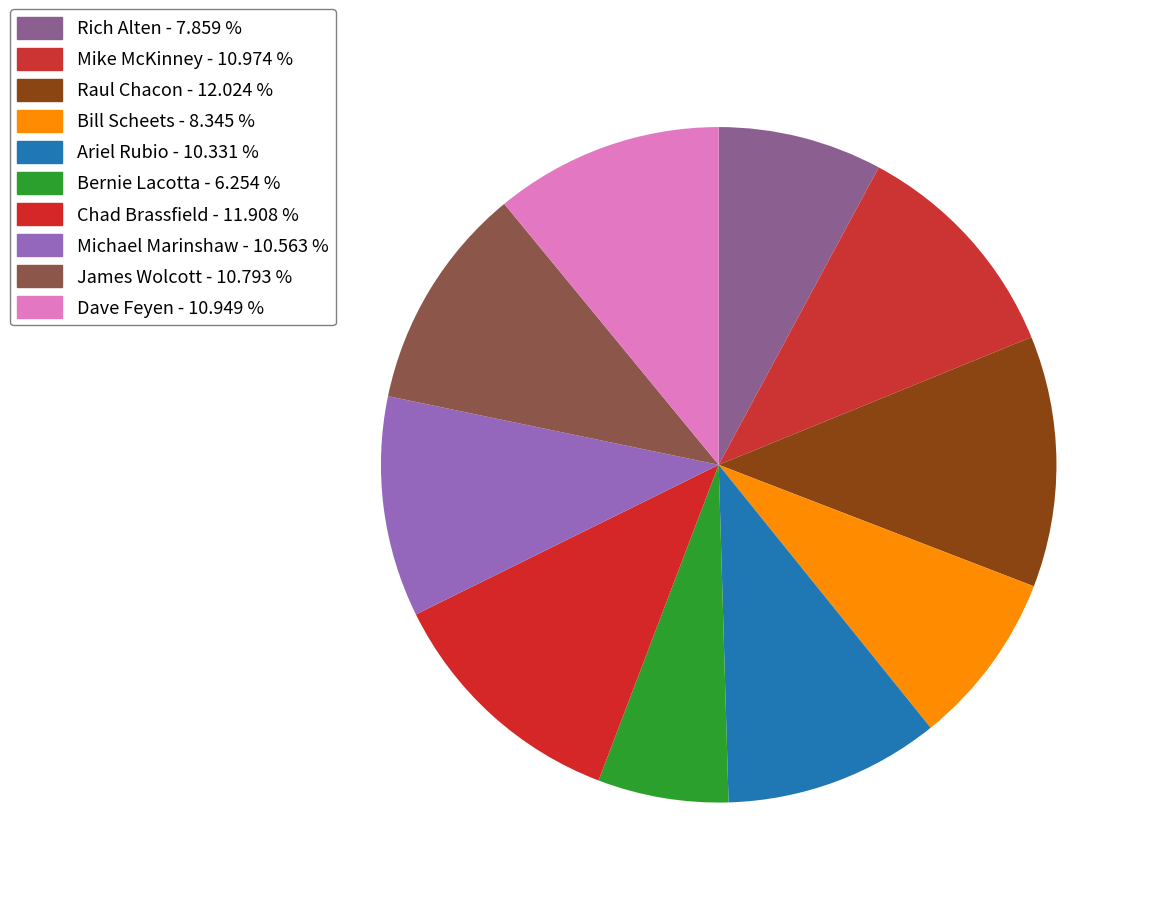

The Bernie Lacotta slice represents 6% of the pie. True or false?

True